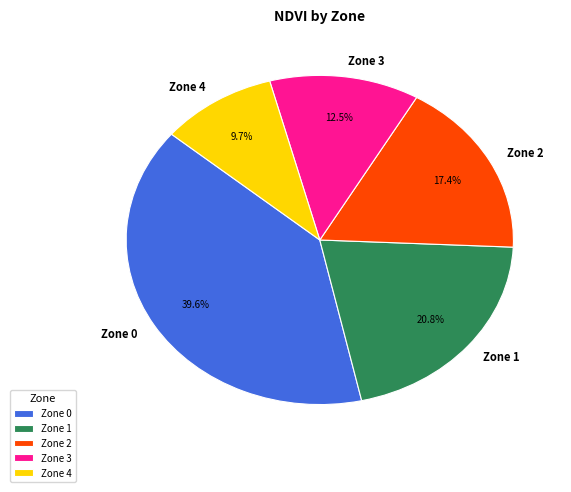

The Zone 1 slice represents 28% of the pie. True or false?

False